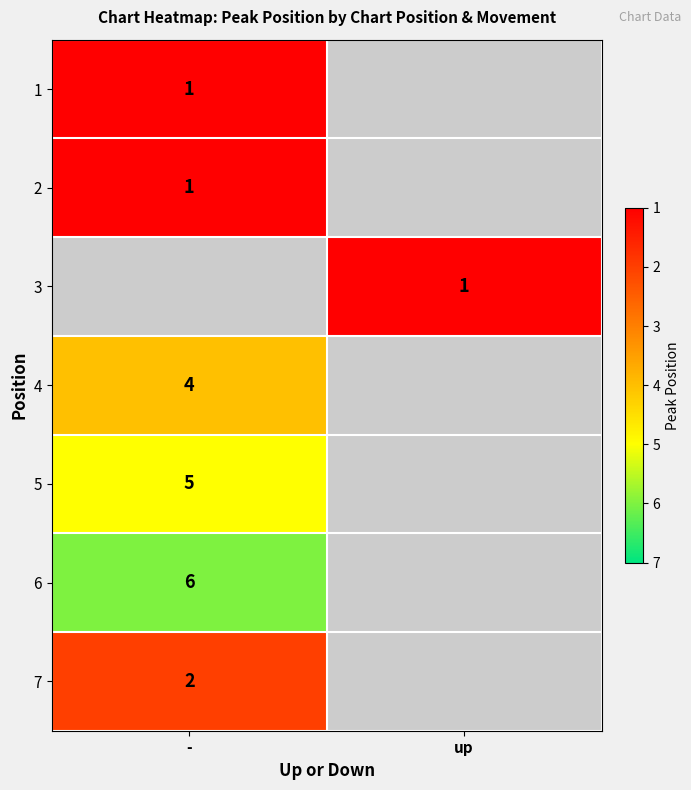

Is it true that 1 equals 1 at -?

True